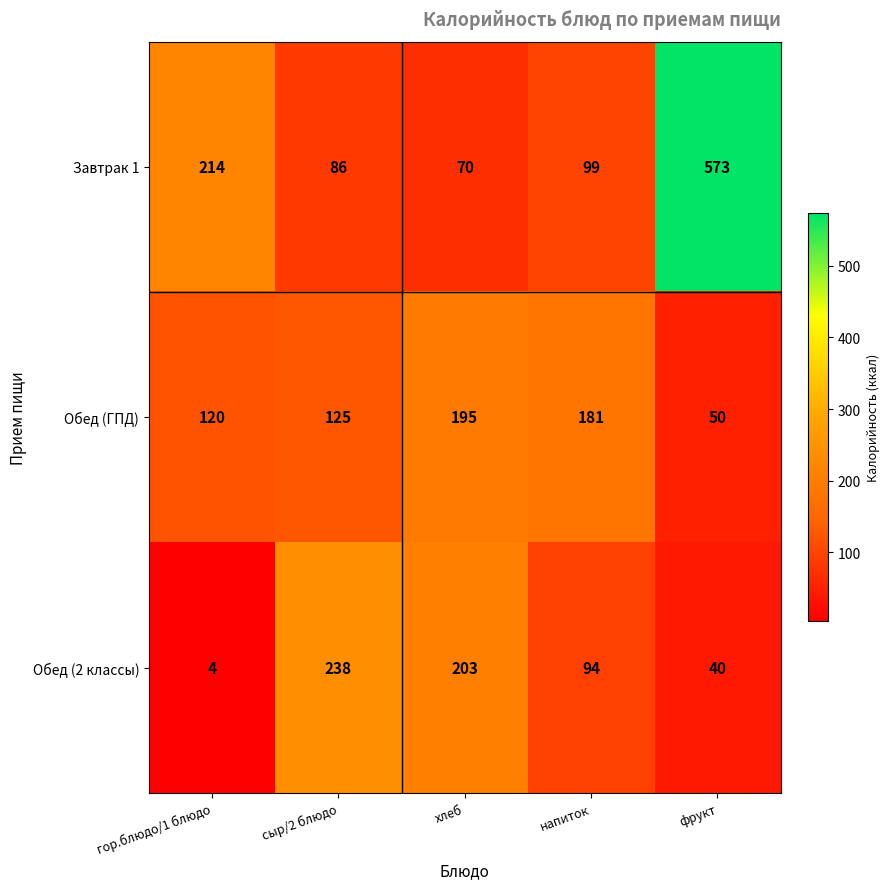

The Обед (ГПД) series shows 120 at гор.блюдо/1 блюдо. True or false?

True